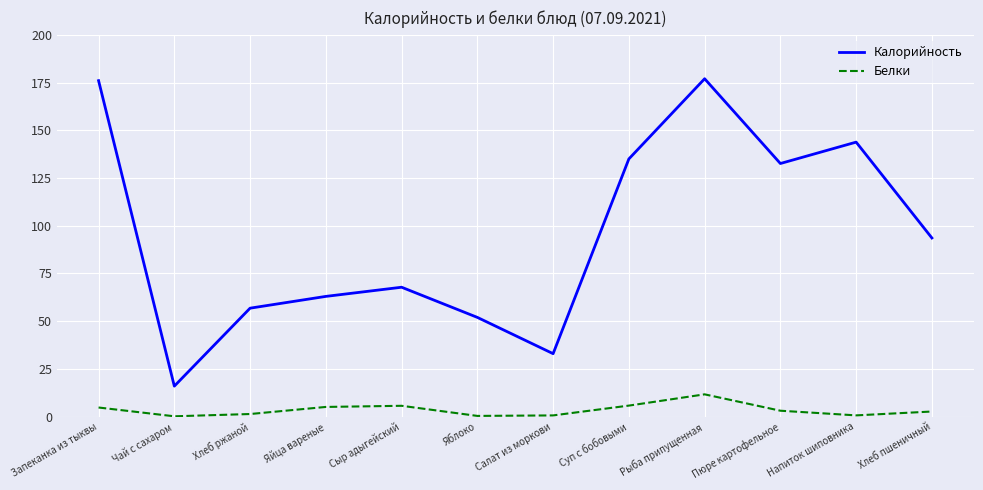

Is this an area chart (filled region under the line)?

No